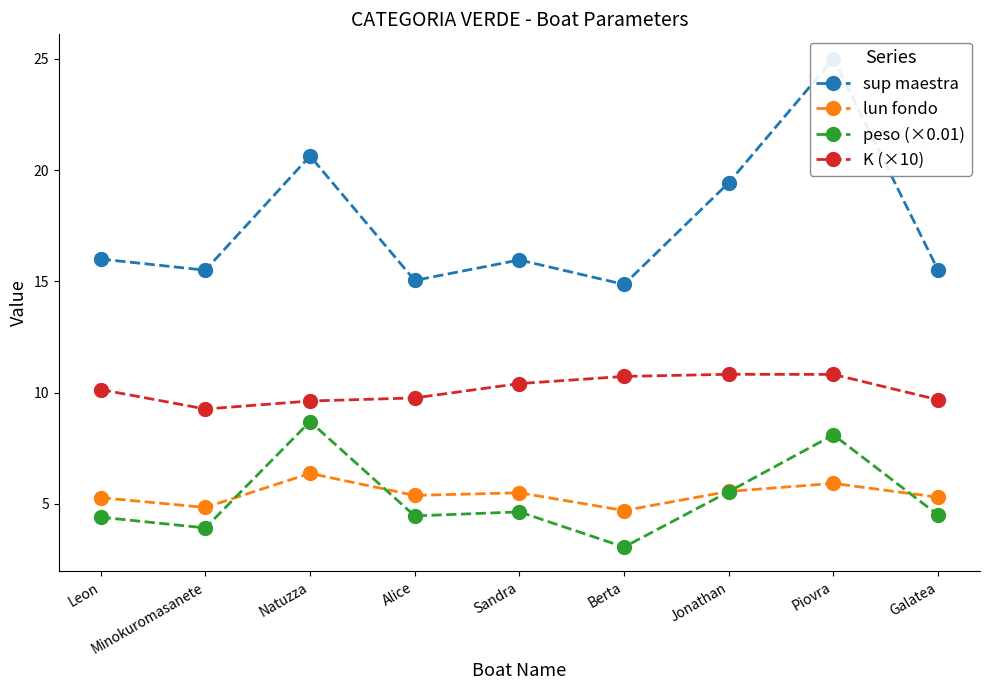

What is the average value of the lun fondo series?

5.4